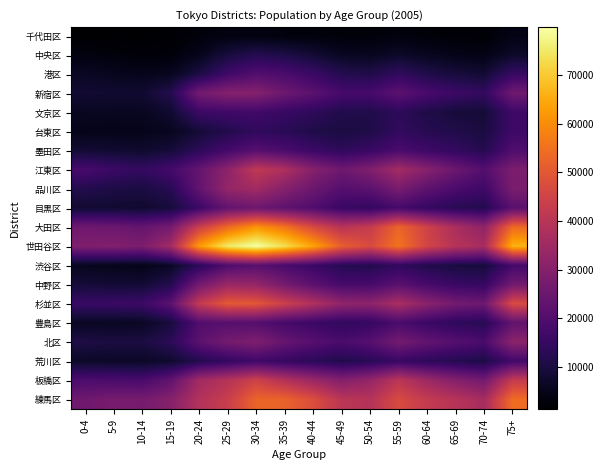

What is the smallest value displayed?

1291